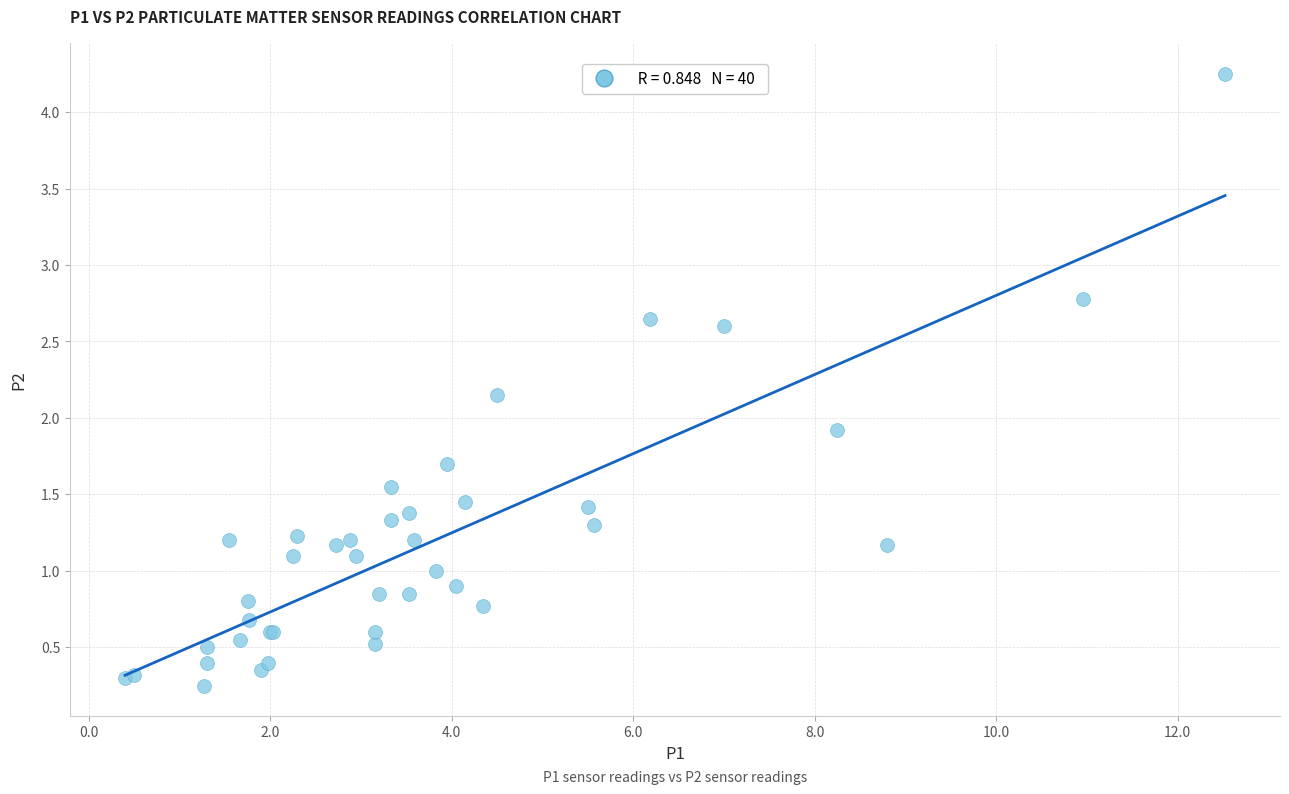

What Y value in the scatter plot is closest to 2?

1.9